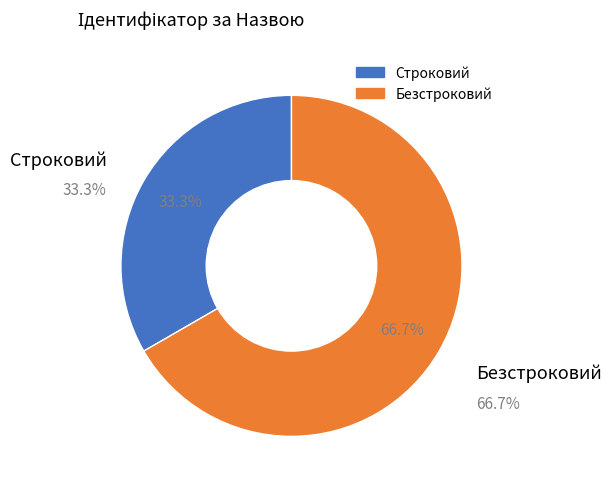

To the nearest percent, what percentage of the pie is Безстроковий?

67%